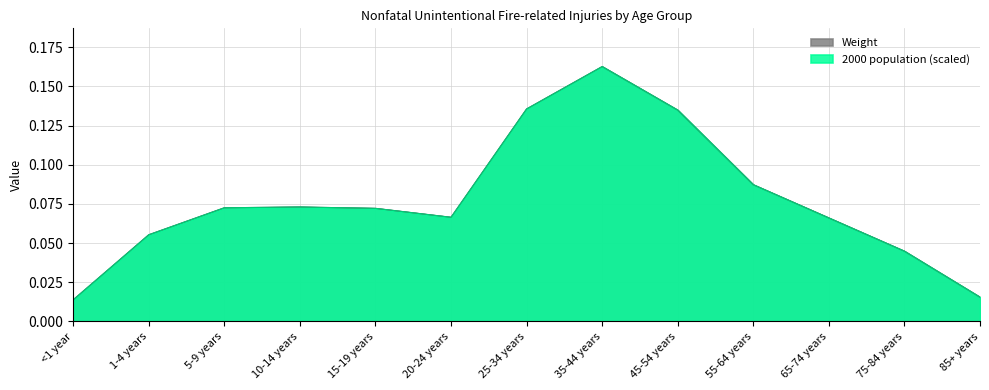

What is the label of the 6th point from the left?

20-24 years